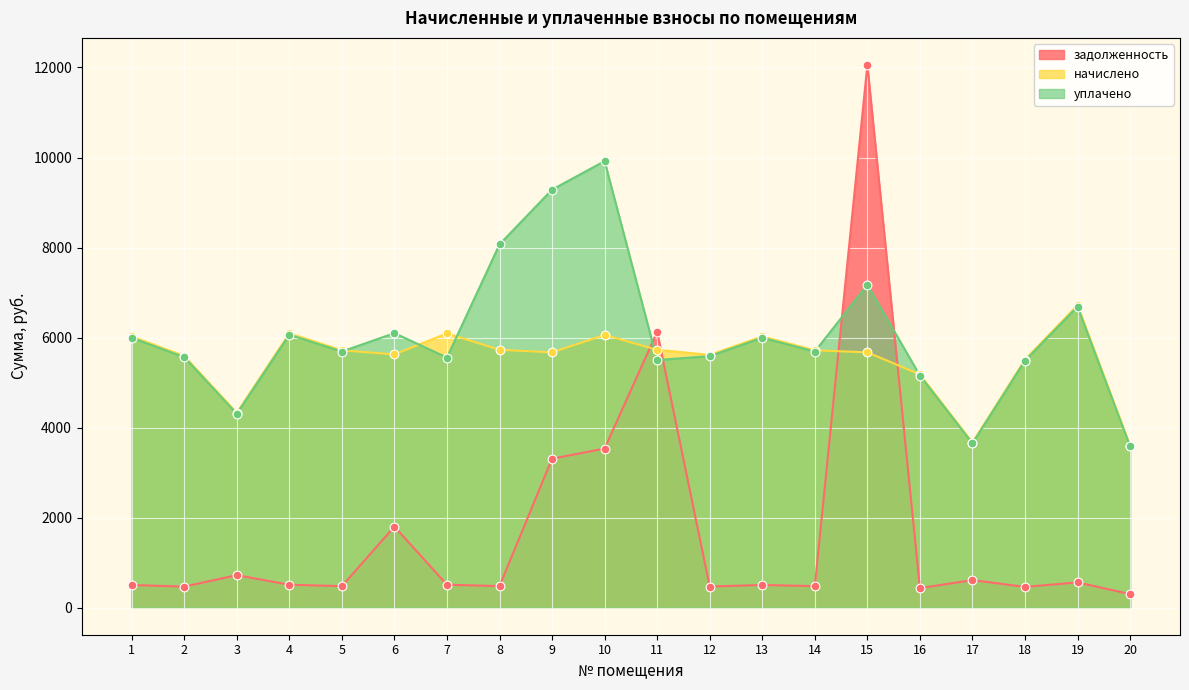

At how many categories does at least one series exceed 9959?

1